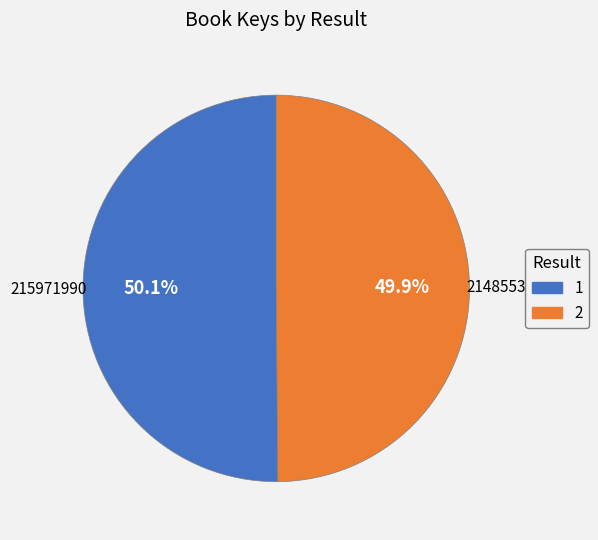

Does any single category account for the majority?

Yes